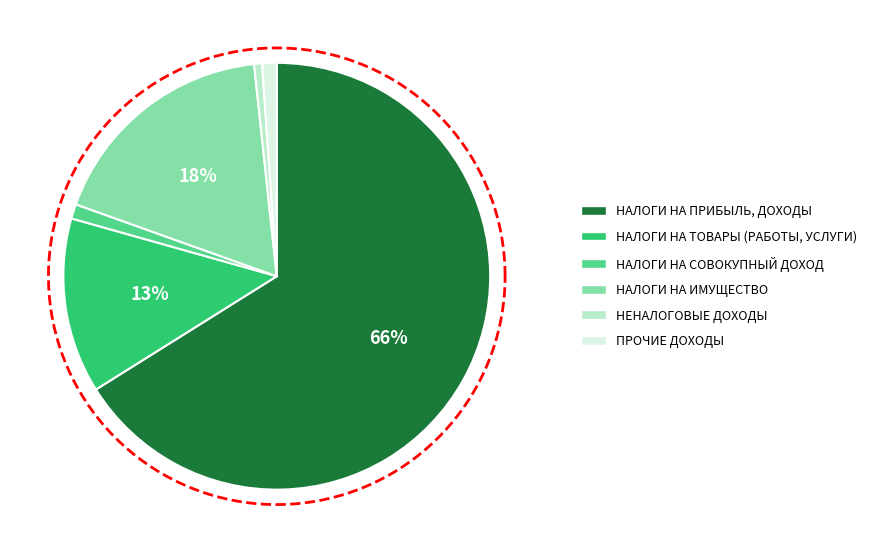

Is there a majority slice in this chart?

Yes